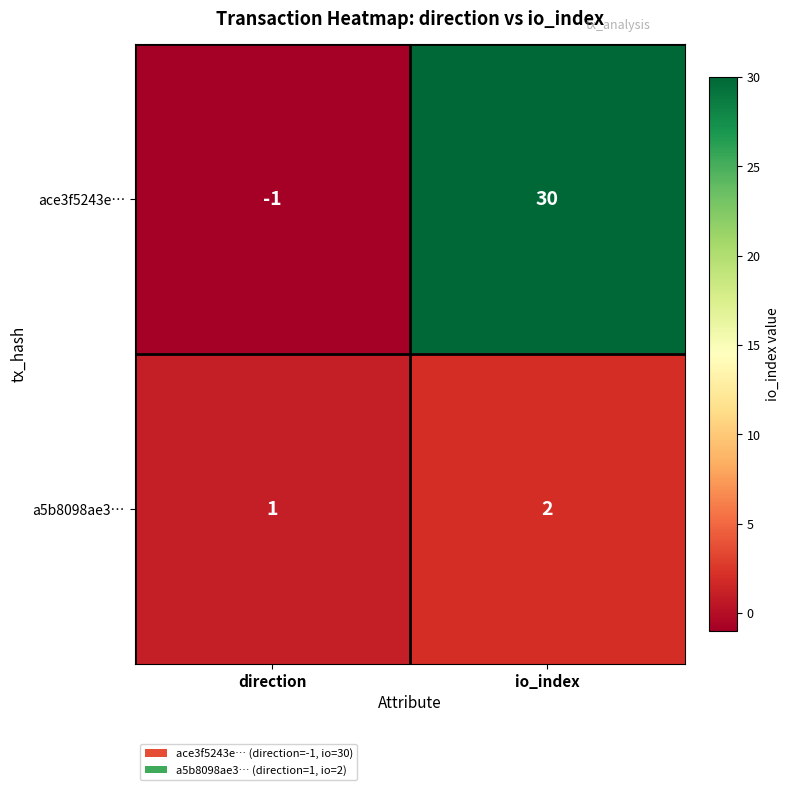

What is the sum of all ace3f5243e… values?

29